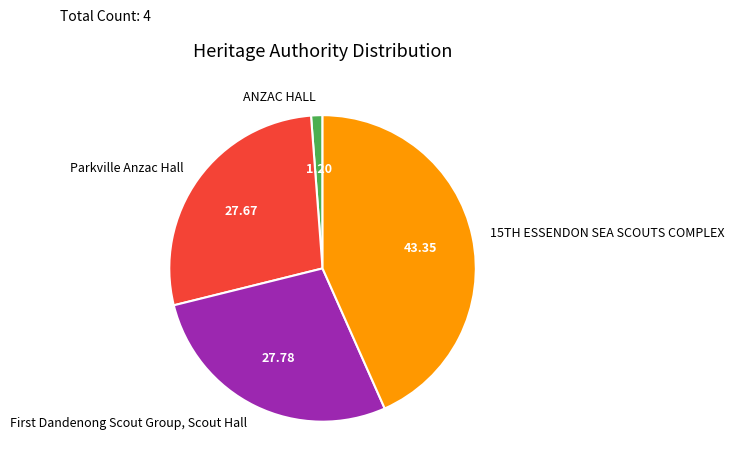

What is the largest slice in the pie chart?

15TH ESSENDON SEA SCOUTS COMPLEX